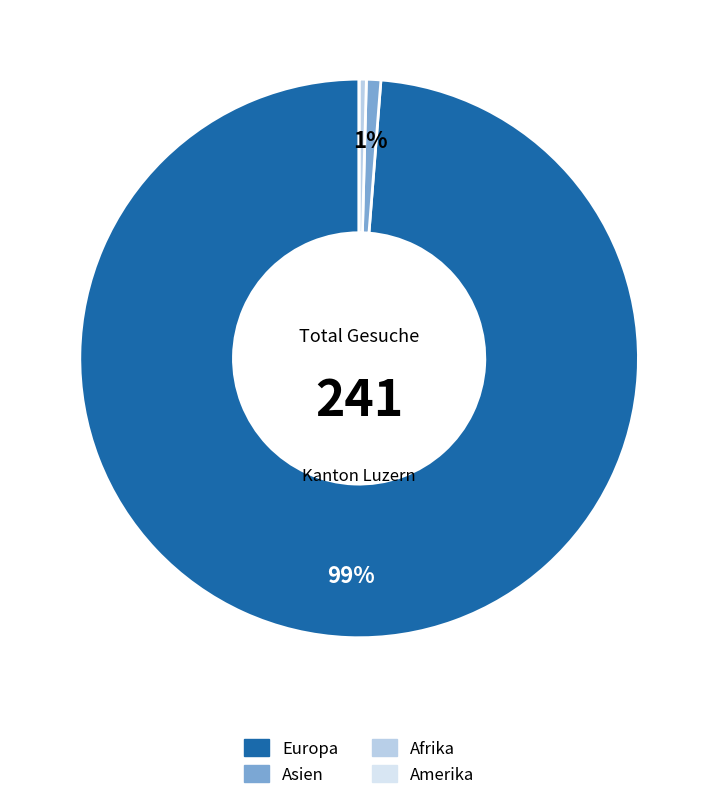

Combined, do Asien and Europa account for over 50%?

Yes